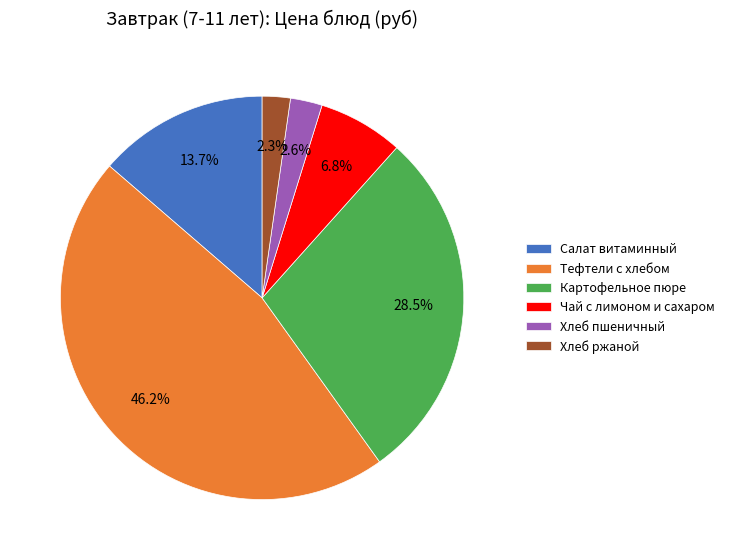

To the nearest percent, what is the difference between the largest and smallest slice percentages?

44%